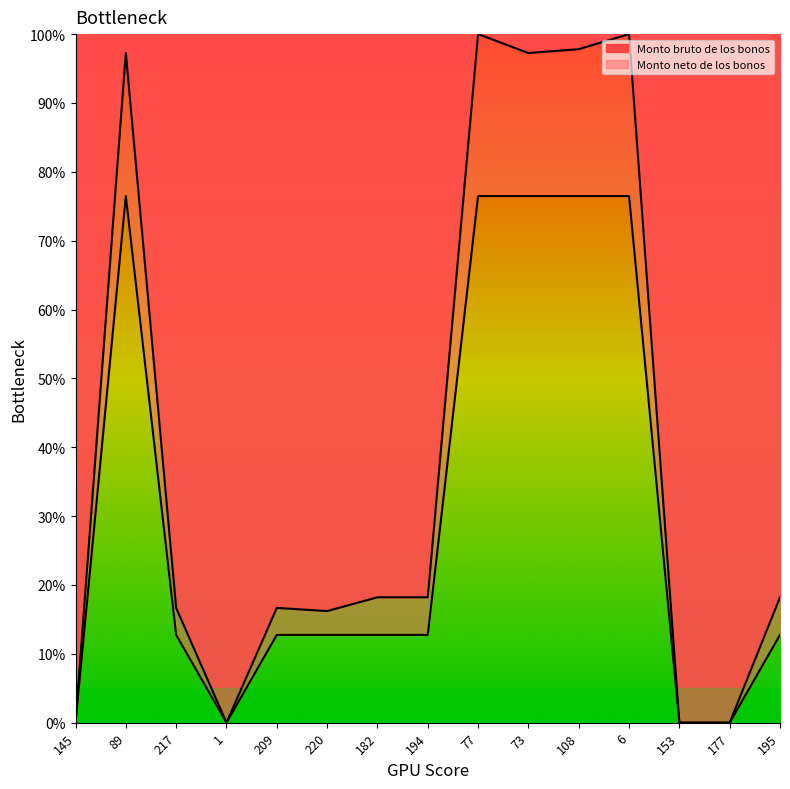

Count the number of data series in this chart.

2